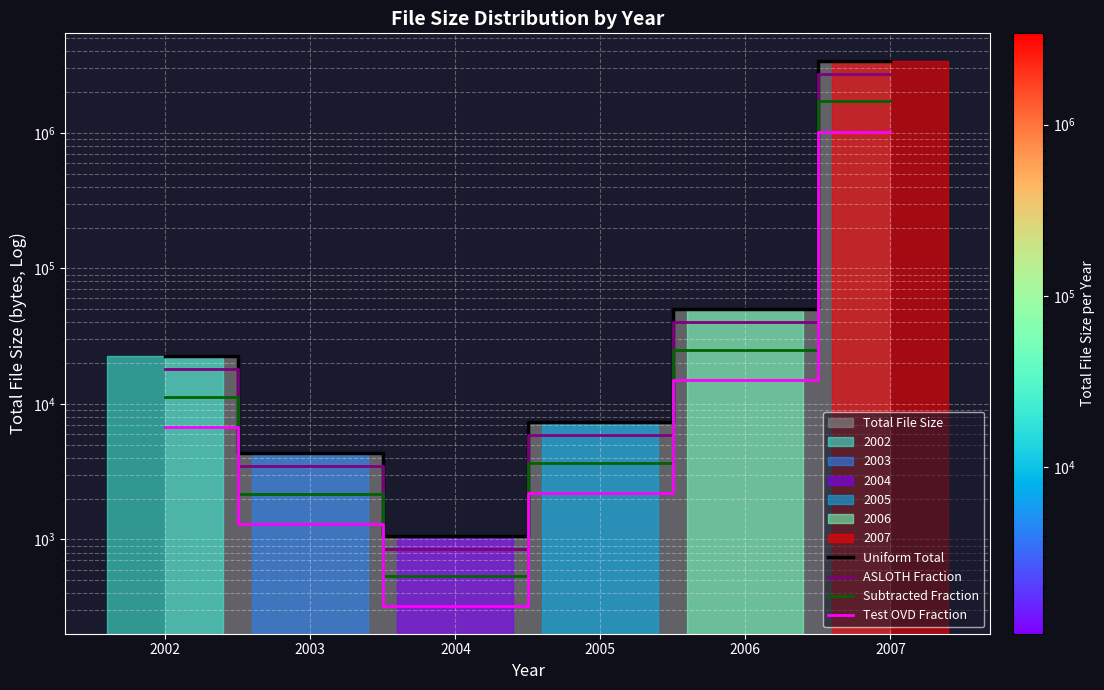

What is the difference between the maximum and minimum values in the ASLOTH Fraction series?

2723353.6